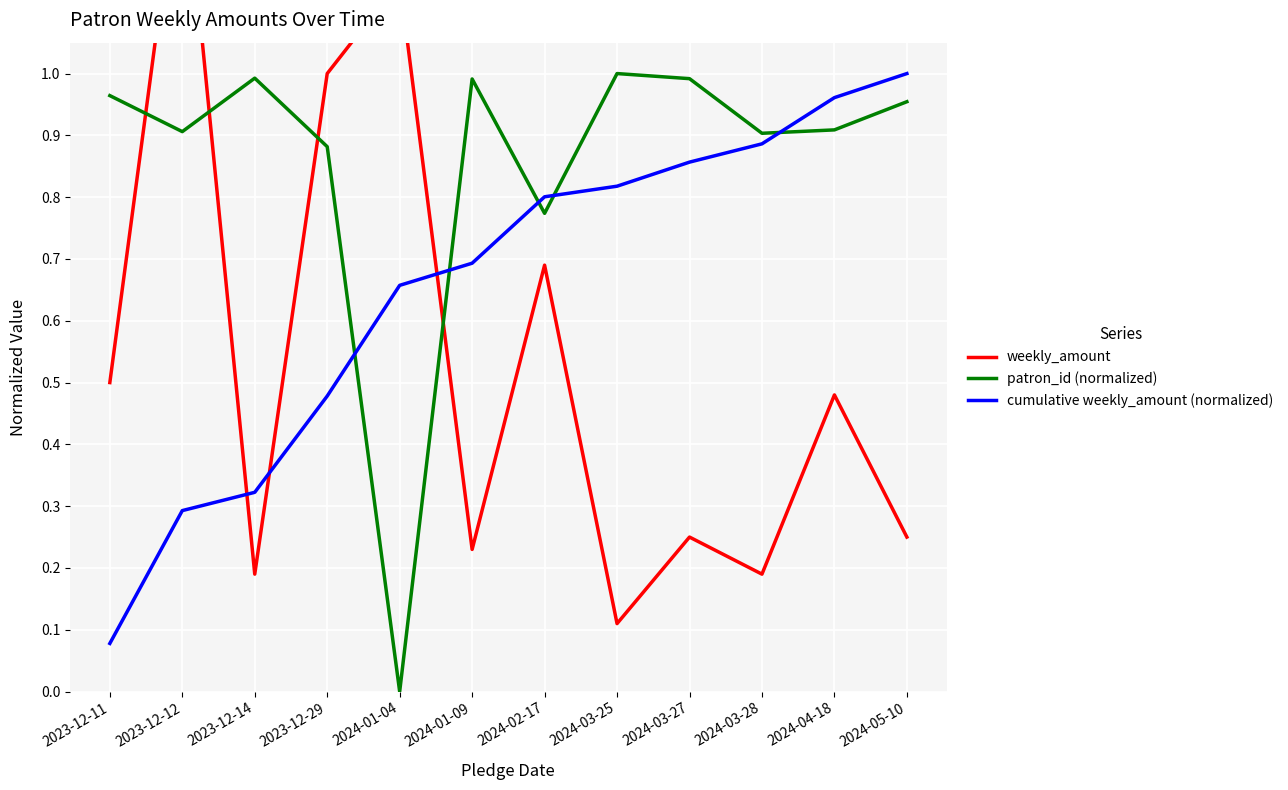

What is the difference between the weekly_amount values at 2024-03-25 and 2023-12-29?

0.9